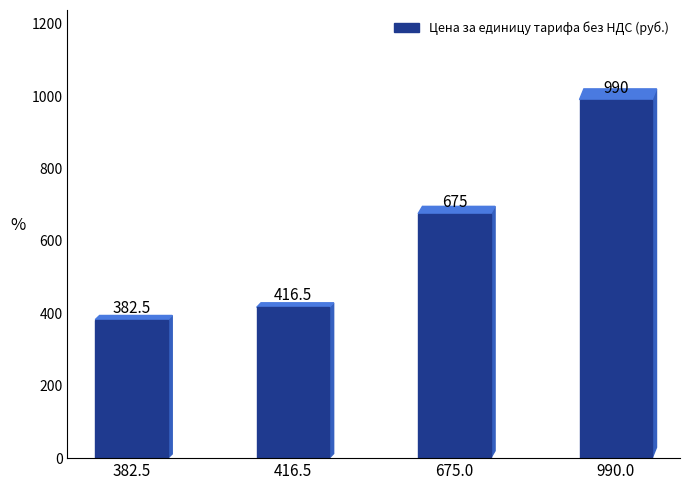

Between 990.0 and 416.5, which is larger?

990.0